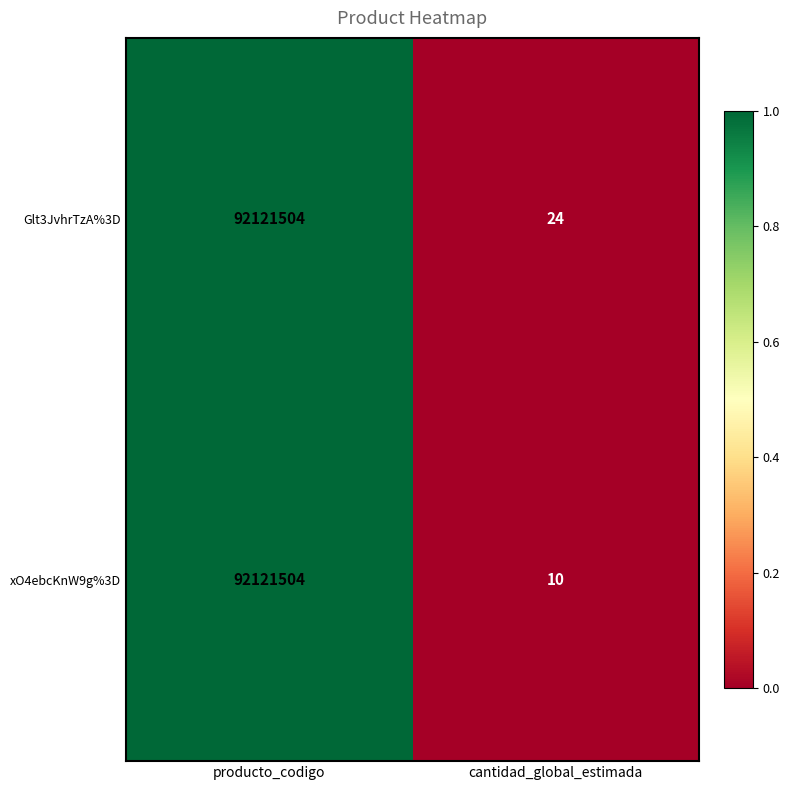

True or false: xO4ebcKnW9g%3D has a value of 16 at cantidad_global_estimada.

False